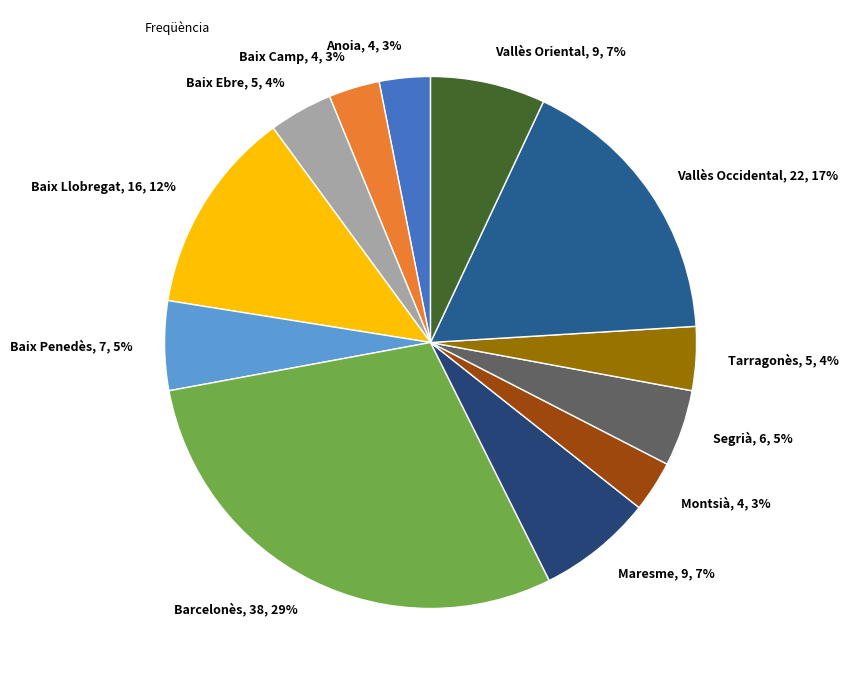

To the nearest percent, what percentage of the pie is Baix Camp?

3%